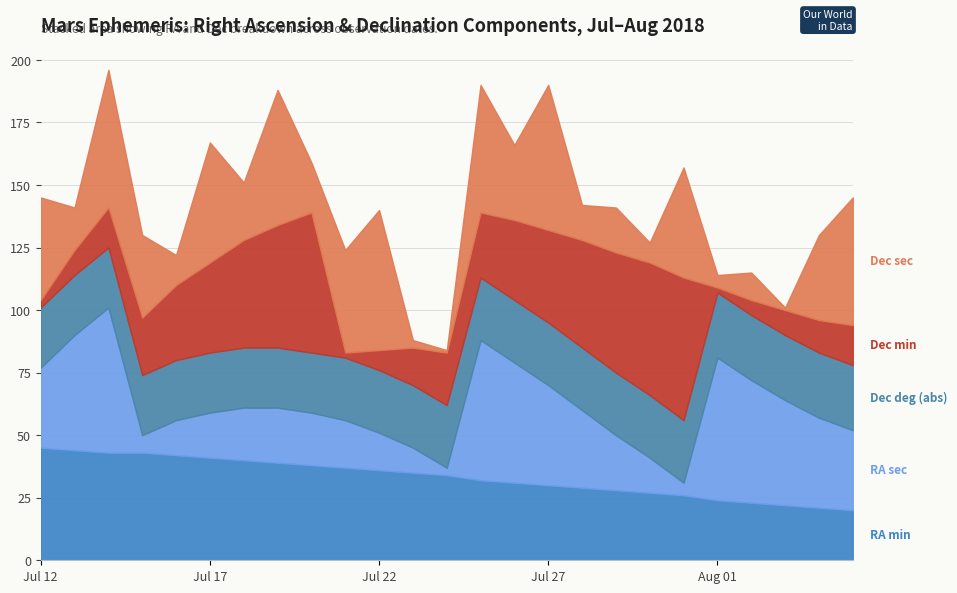

True or false: Dec degrees (abs) has a value of 40 at Aug 02.

False